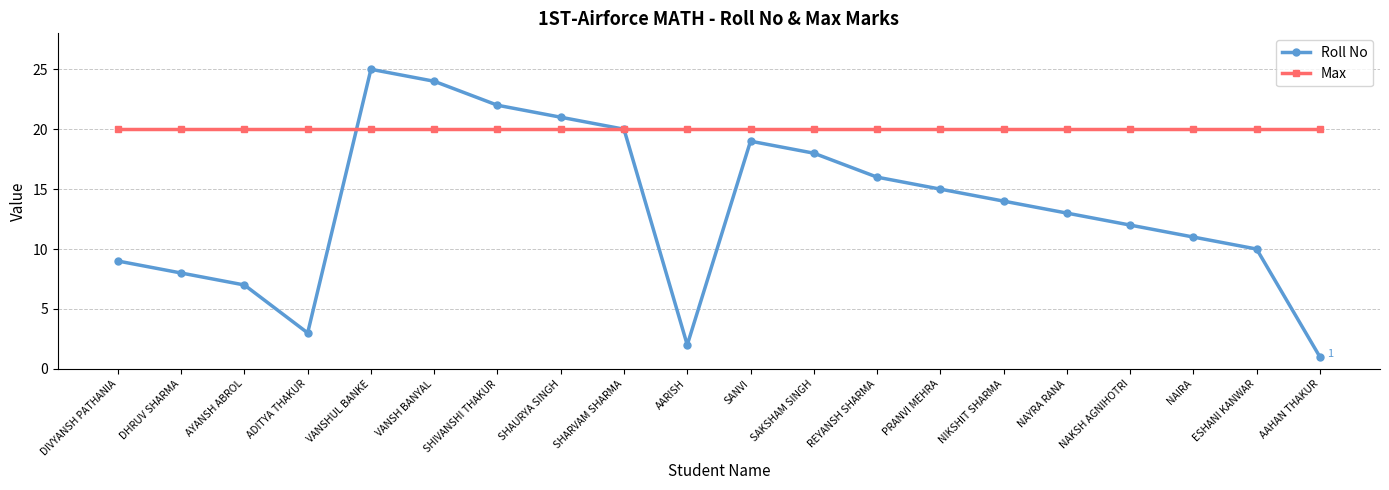

What position from the left is NAYRA RANA?

16